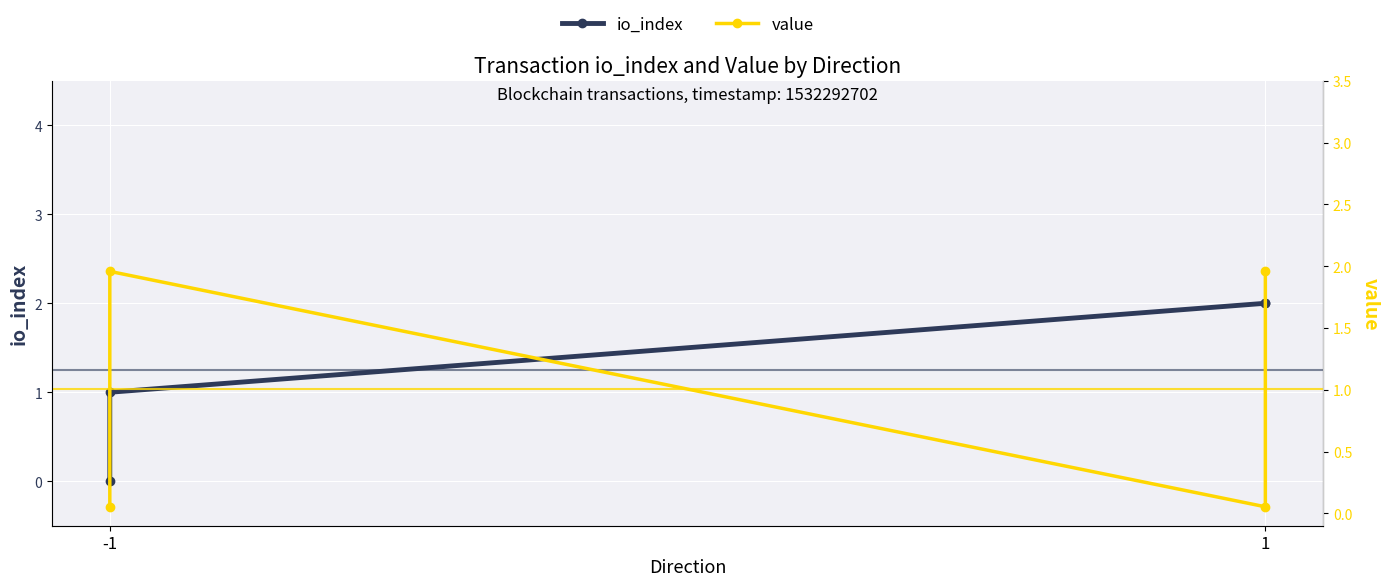

Between 1 and -1, which is larger?

1